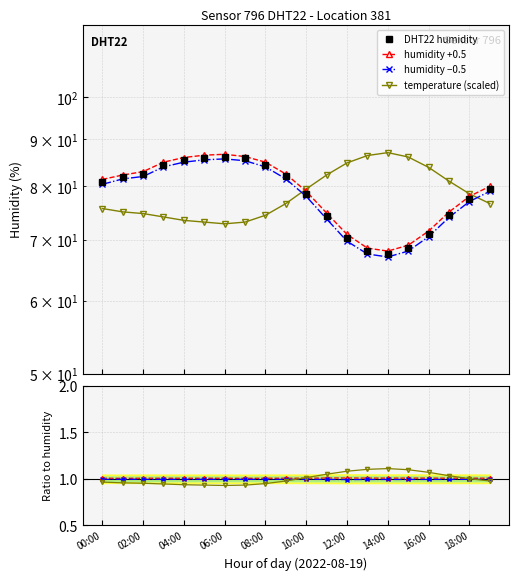

Which series has the largest total across all categories?

humidity_r1